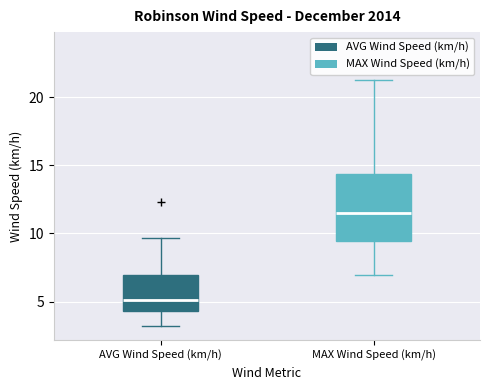

Which box's median line is the highest?

MAX Wind Speed (km/h)